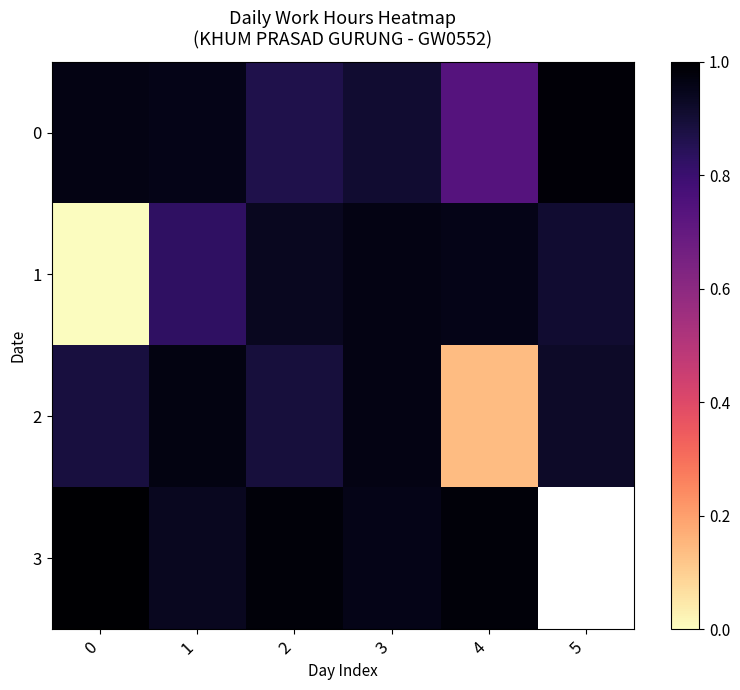

How many data points in 1 are above 0?

5